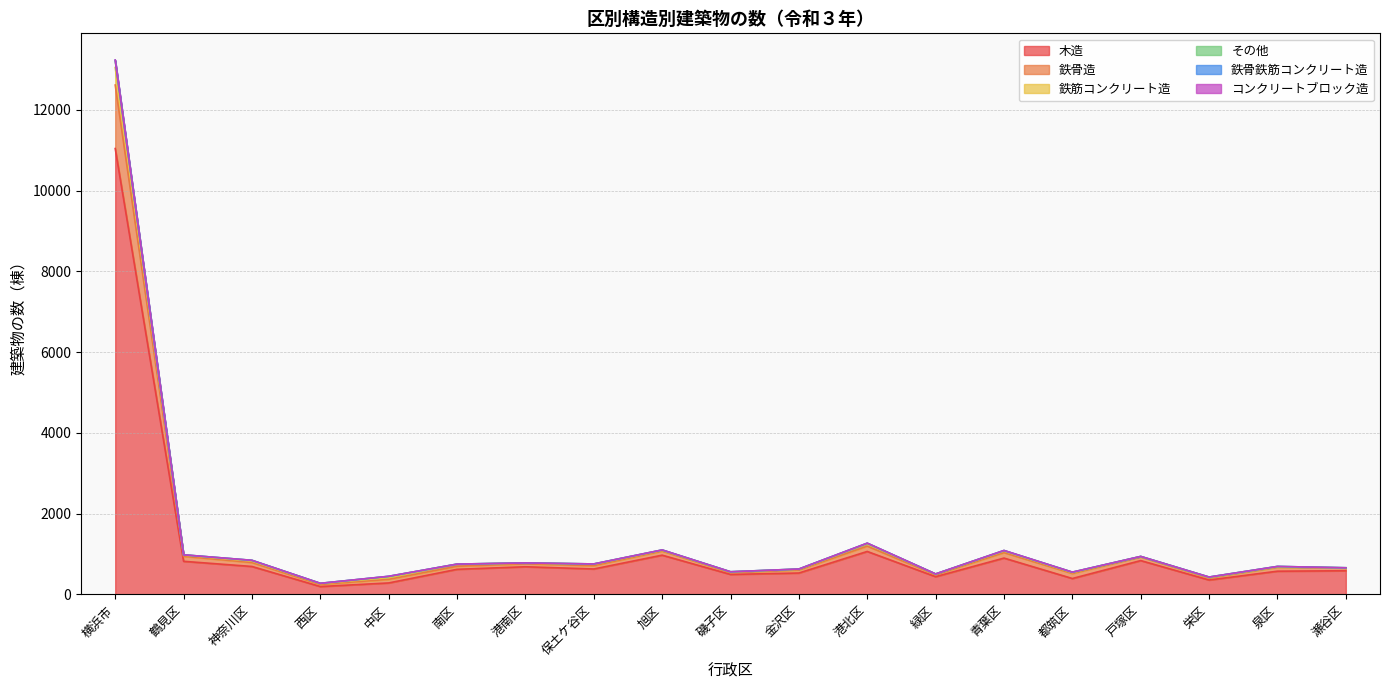

The value of 木造 at 旭区 is 1335. True or false?

False